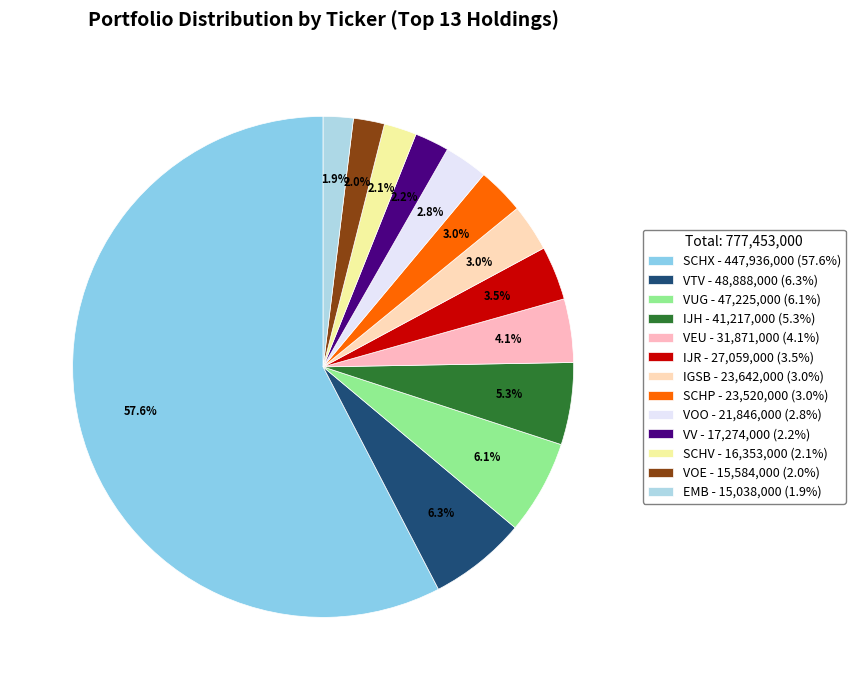

Is there a majority slice in this chart?

Yes